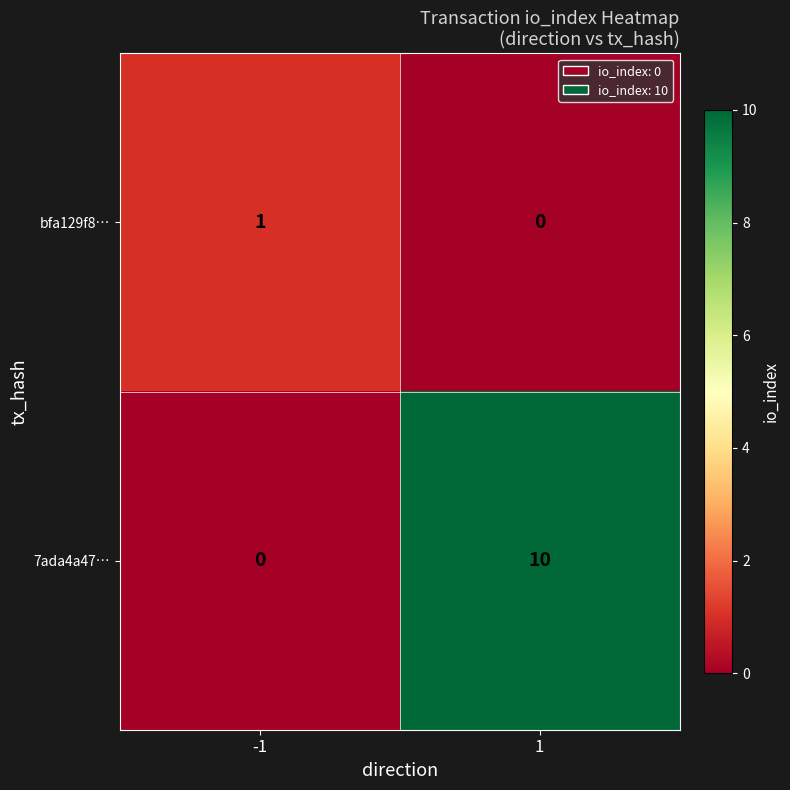

Is it true that 7ada4a47… equals 10 at 1?

True